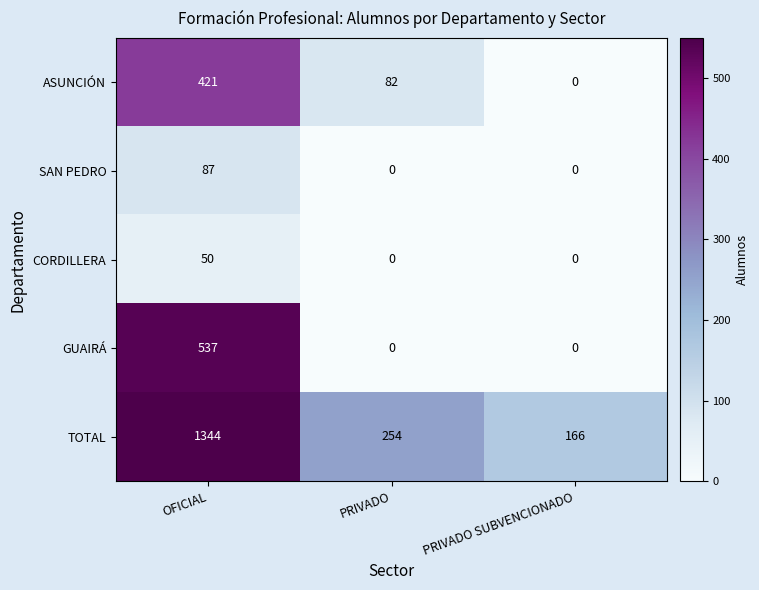

Which series has the largest total across all categories?

TOTAL